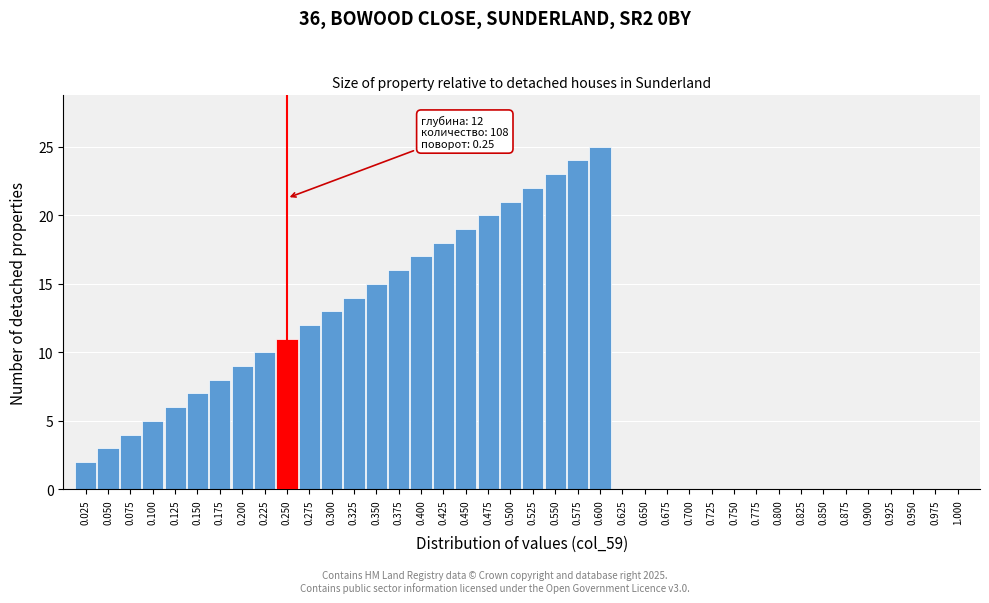

What is the greatest value displayed?

25